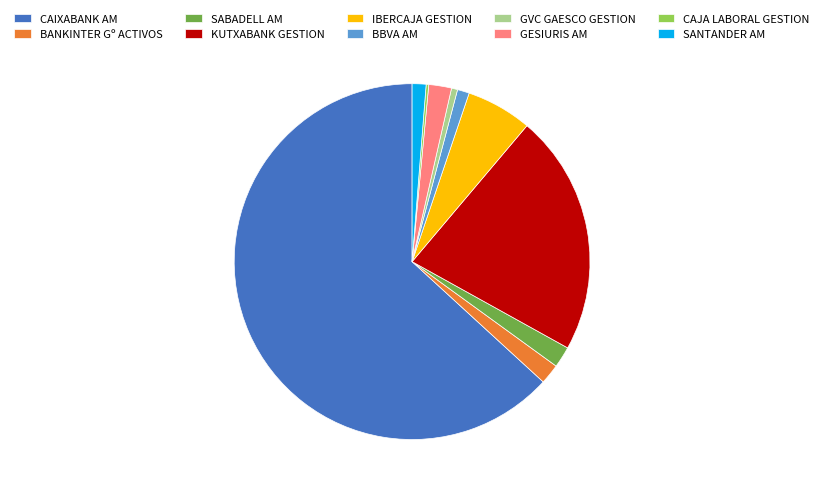

True or false: SANTANDER AM accounts for 1% of the total.

True